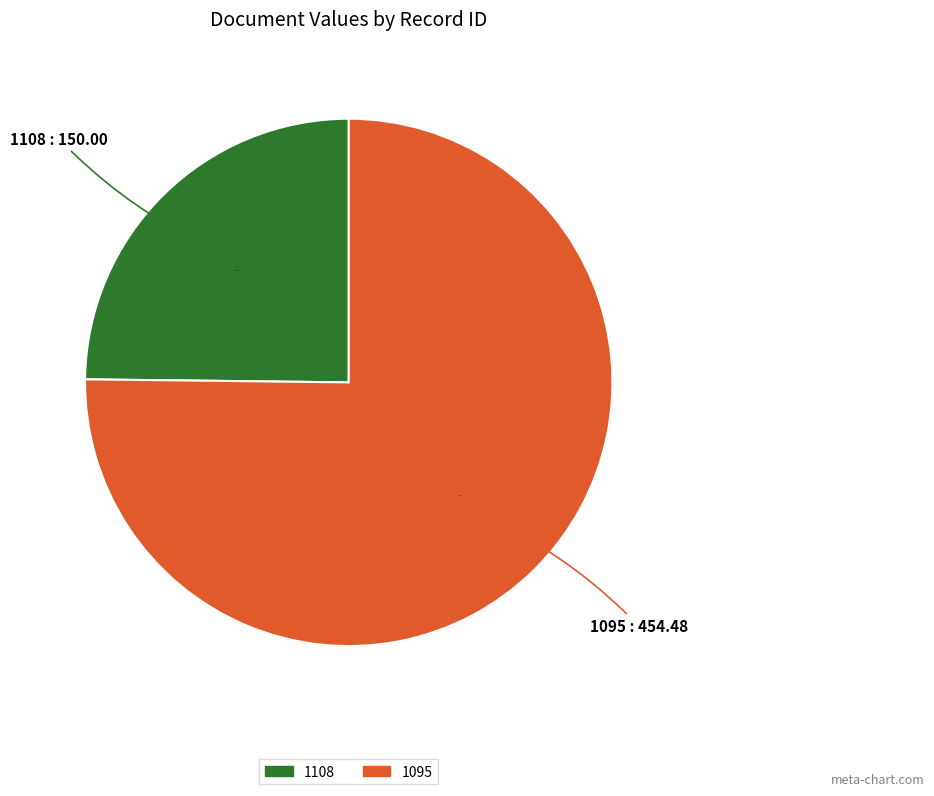

Is there any slice that represents more than half of the pie?

Yes